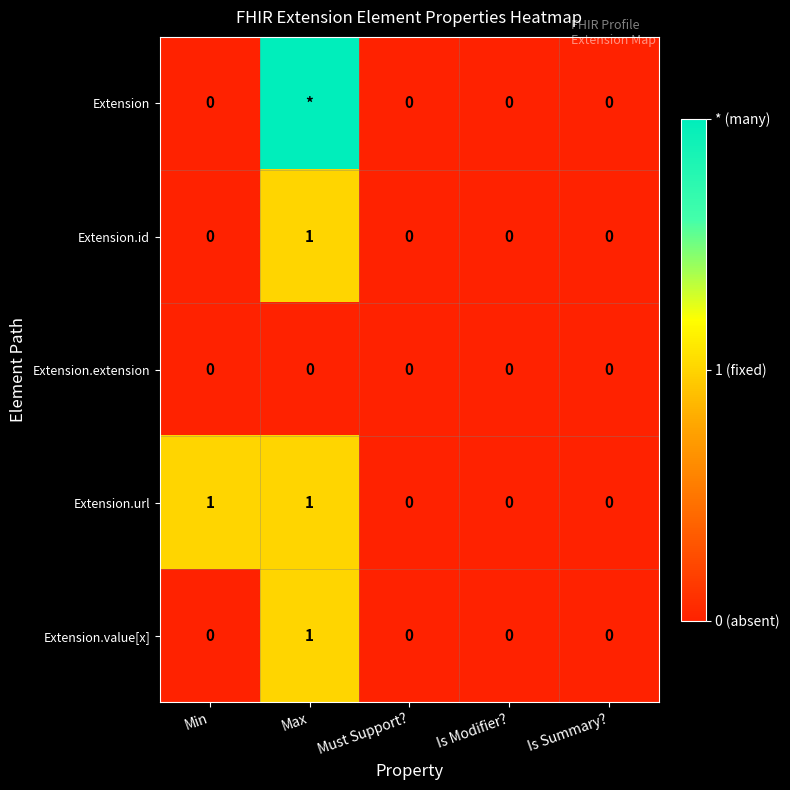

True or false: Extension.value[x] has a value of 1 at Is Summary?.

False